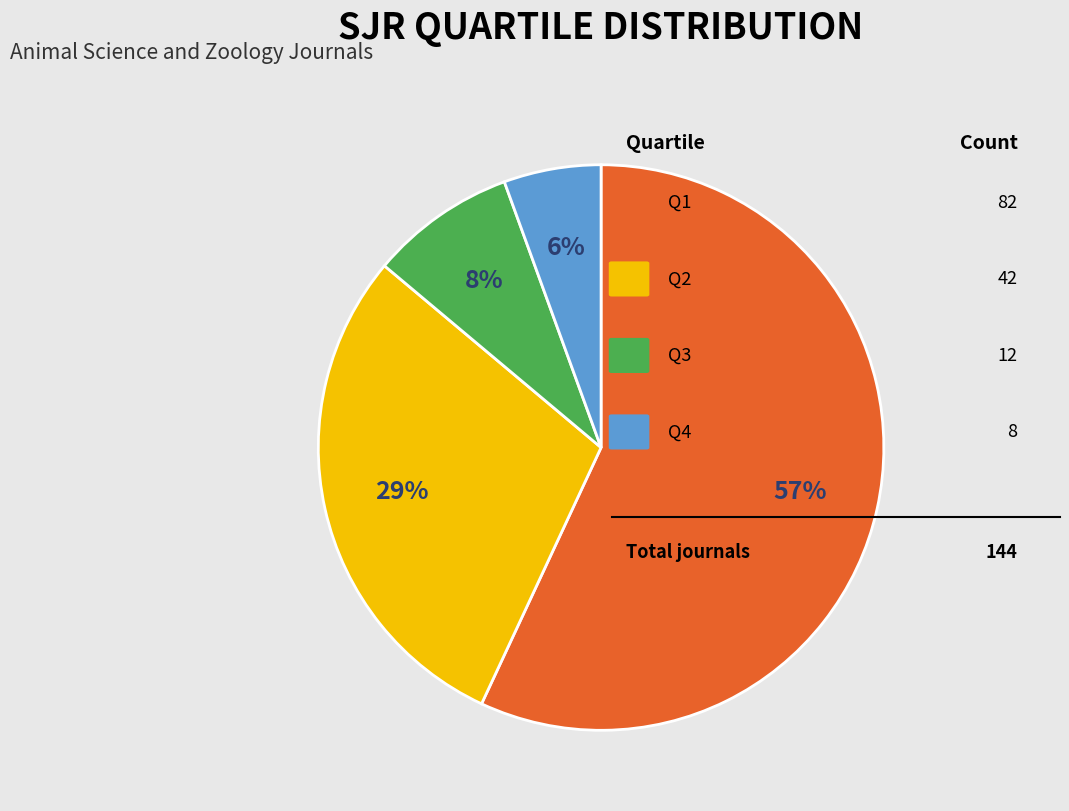

Is there a majority slice in this chart?

Yes